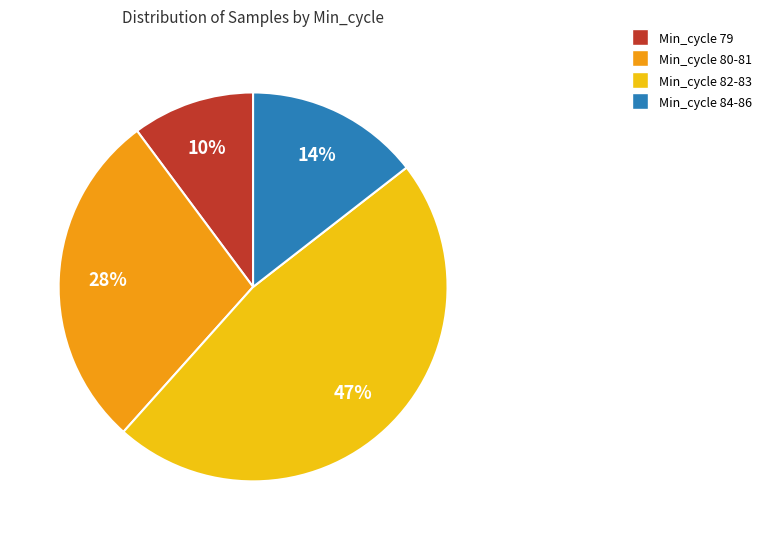

To the nearest percent, what is the average slice percentage?

25%